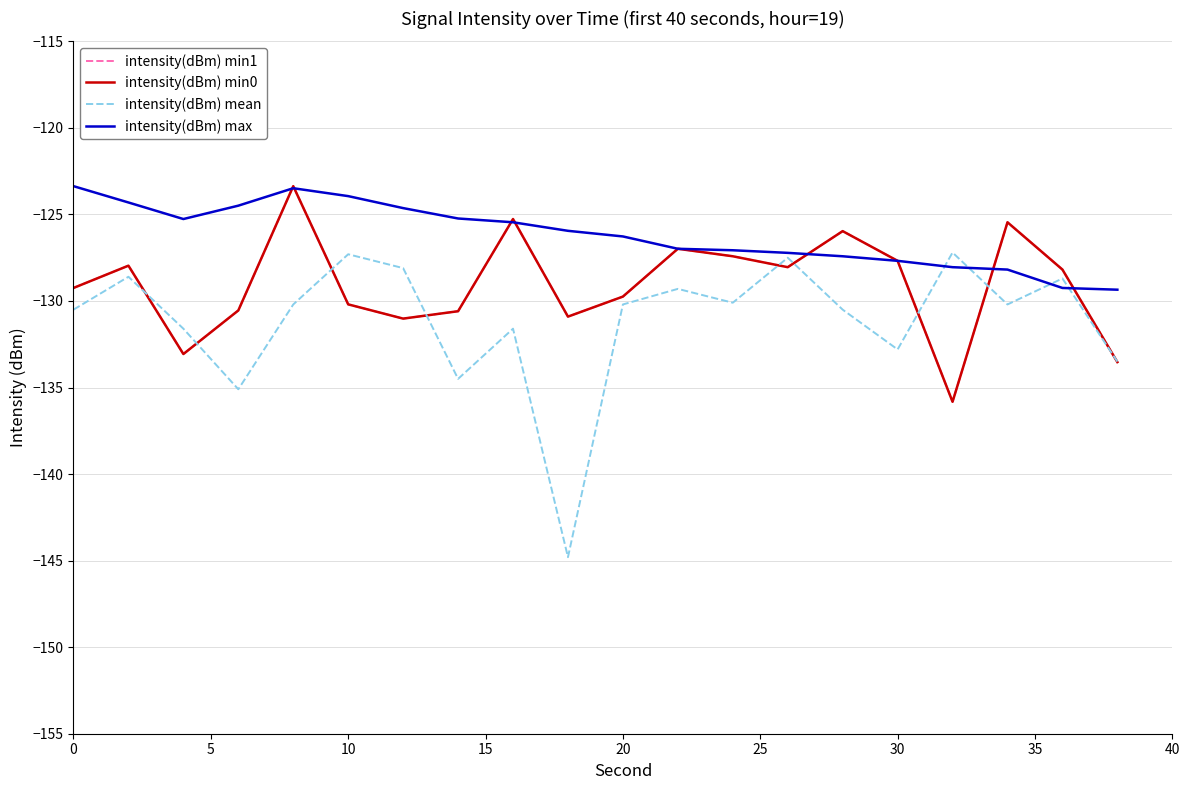

Does the chart display data point markers on the line(s)?

No